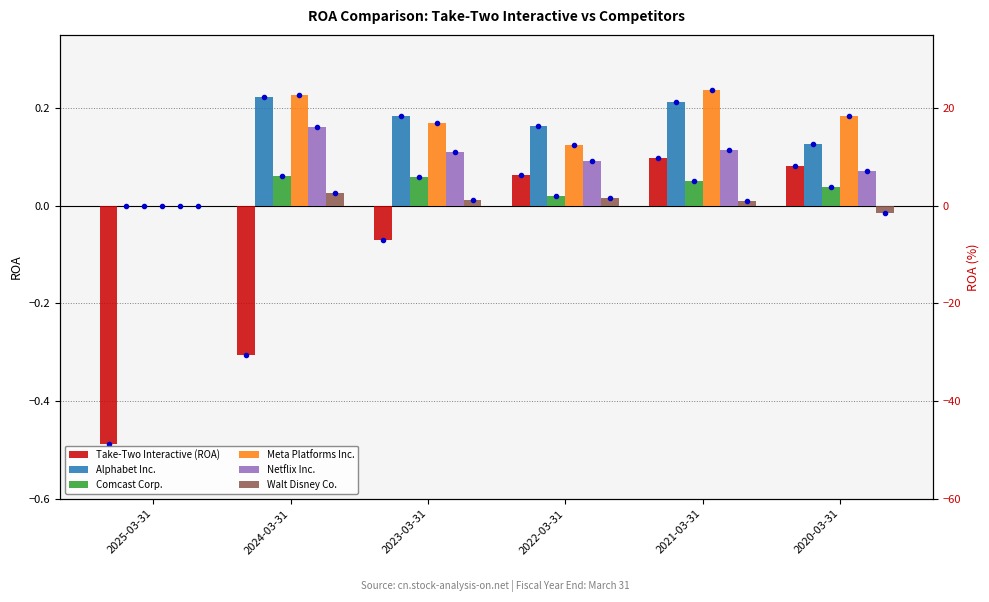

Does the chart contain stacked bars?

No